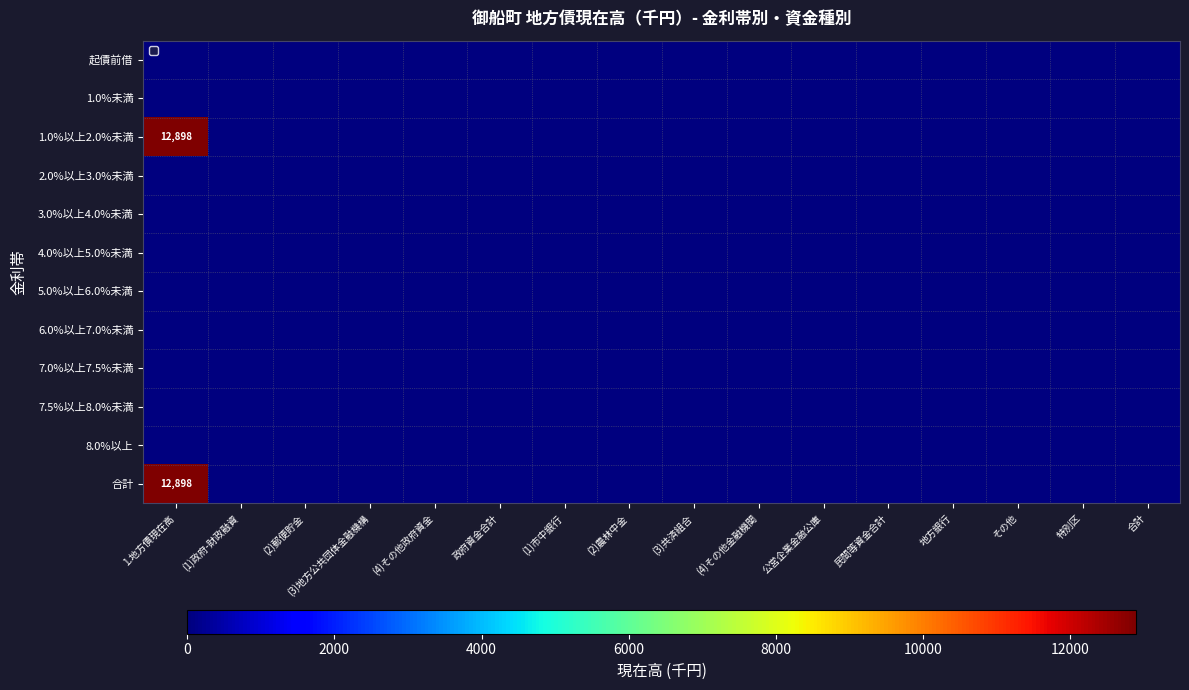

Rank the series by their maximum value, from highest to lowest.

1.0%以上2.0%未満, 合計, 起債前借, 1.0%未満, 2.0%以上3.0%未満, 3.0%以上4.0%未満, 4.0%以上5.0%未満, 5.0%以上6.0%未満, 6.0%以上7.0%未満, 7.0%以上7.5%未満, 7.5%以上8.0%未満, 8.0%以上